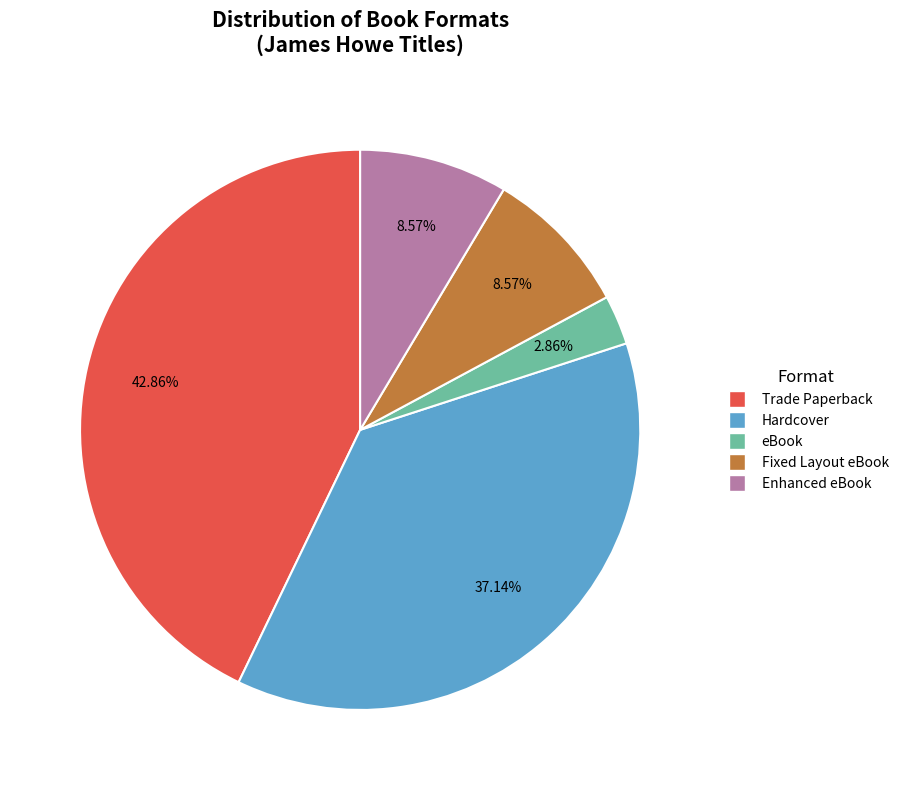

Is it true that Trade Paperback is 58% of the pie?

False